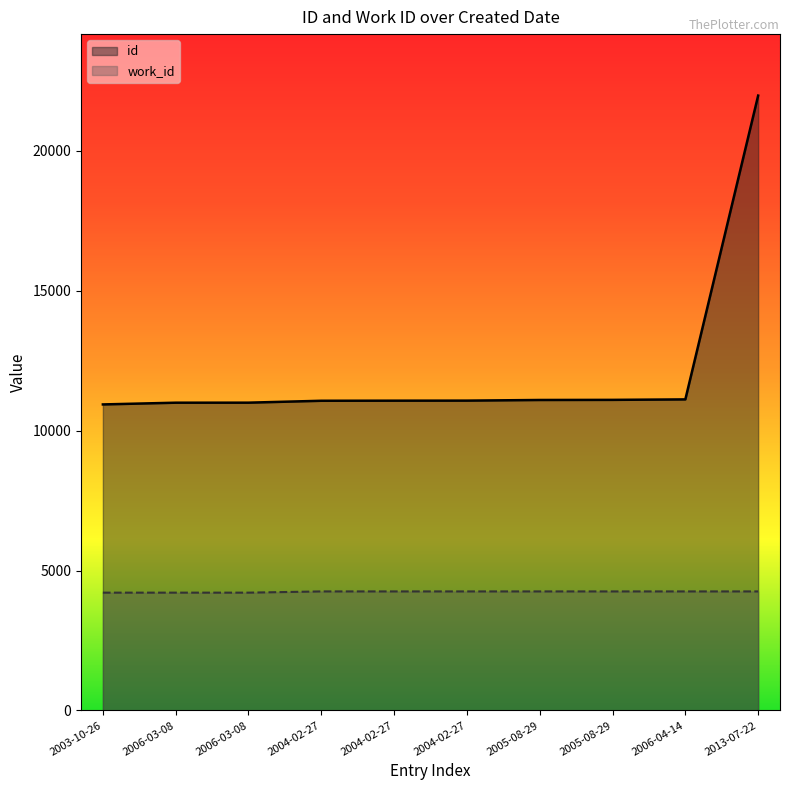

The value of work_id at 2003-10-26 is 6577. True or false?

False